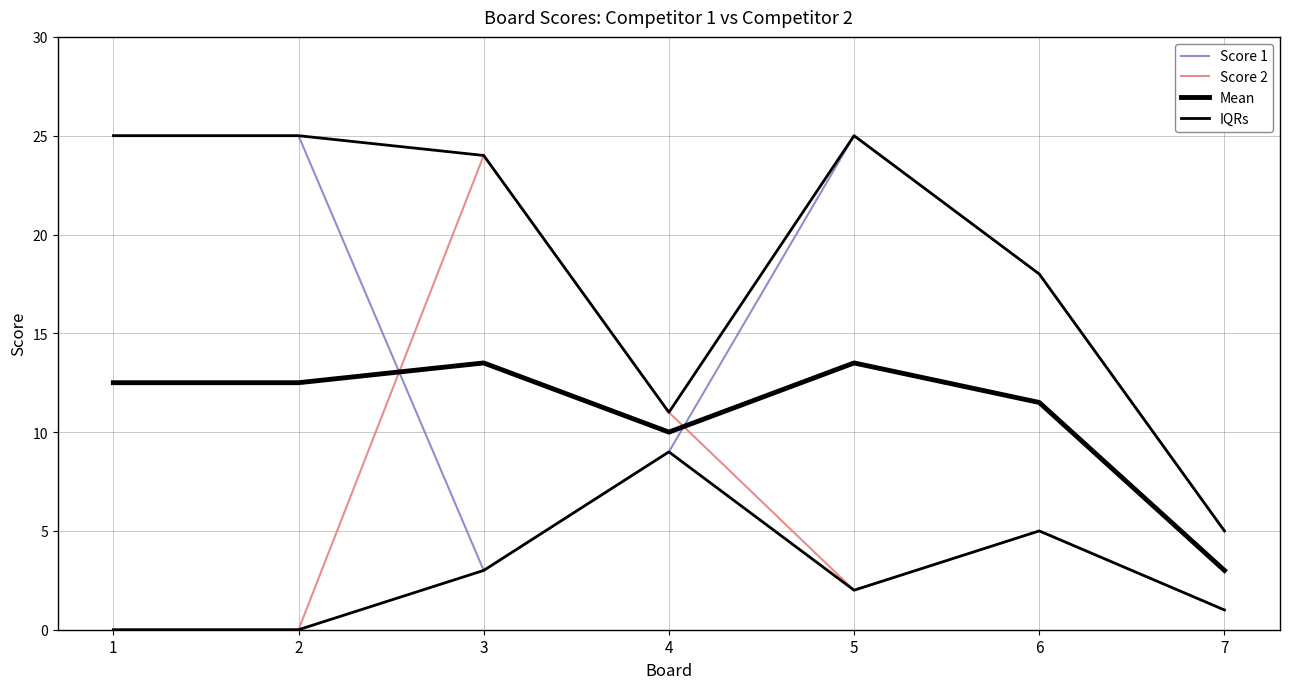

Rank the categories by Score 1 value from highest to lowest.

1, 2, 5, 6, 4, 7, 3